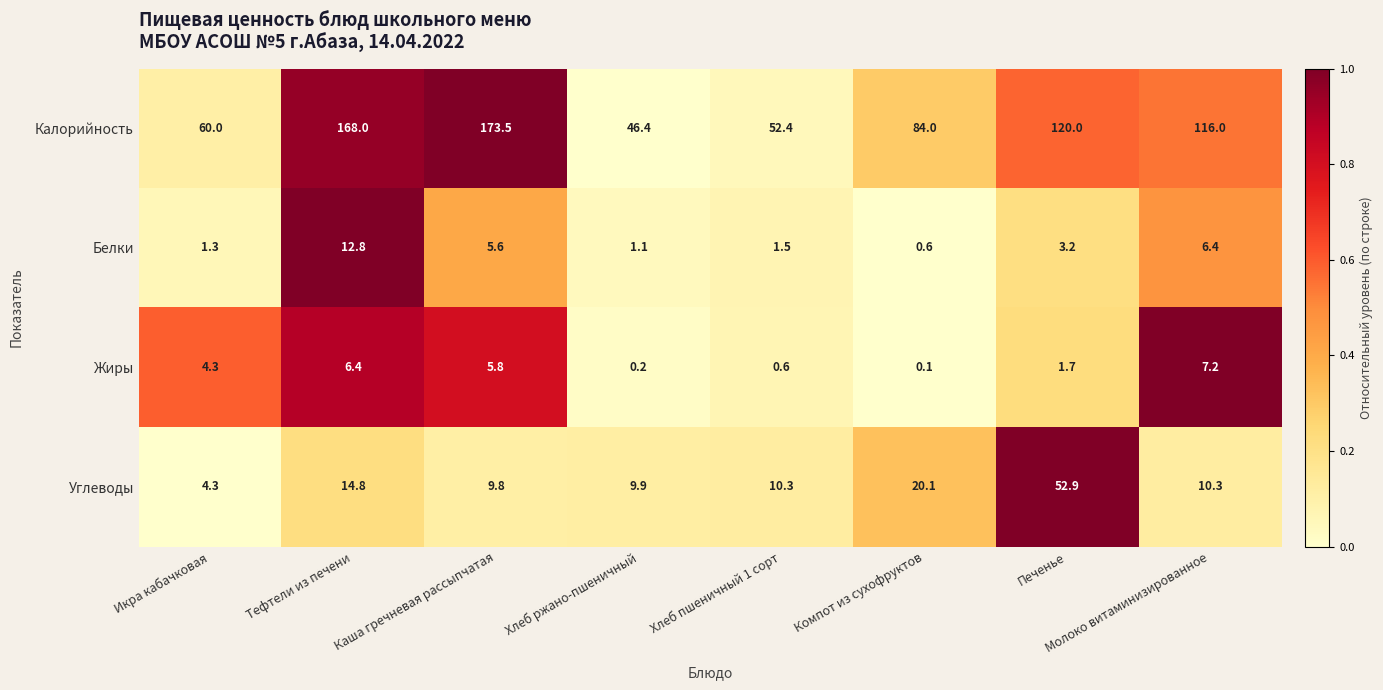

What is the difference between the maximum and minimum values in the Углеводы series?

48.6